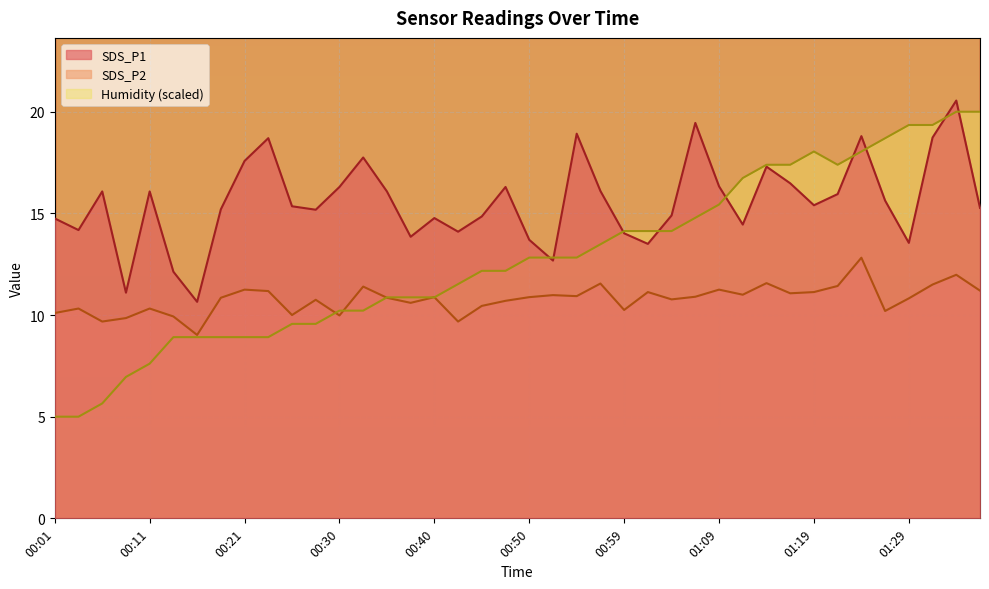

Reading left to right, extract all data points from this chart.

SDS_P1: 00:01=14.8	00:03=14.2	00:06=16.1	00:08=11.1	00:11=16.1	00:13=12.1	00:16=10.7	00:18=15.2	00:21=17.6	00:23=18.7	00:25=15.3	00:28=15.2	00:30=16.3	00:33=17.8	00:35=16.1	00:38=13.8	00:40=14.8	00:42=14.1	00:45=14.8	00:47=16.3	00:50=13.7	00:52=12.7	00:55=18.9	00:57=16.1	00:59=14.0	01:02=13.5	01:04=14.9	01:07=19.4	01:09=16.3	01:12=14.4	01:14=17.3	01:17=16.5	01:19=15.4	01:22=15.9	01:24=18.8	01:26=15.6	01:29=13.6	01:31=18.7	01:34=20.6	01:36=15.3
SDS_P2: 00:01=10.1	00:03=10.3	00:06=9.7	00:08=9.8	00:11=10.3	00:13=9.9	00:16=9.0	00:18=10.8	00:21=11.2	00:23=11.2	00:25=10.0	00:28=10.8	00:30=10.0	00:33=11.4	00:35=10.8	00:38=10.6	00:40=10.9	00:42=9.7	00:45=10.4	00:47=10.7	00:50=10.9	00:52=11.0	00:55=10.9	00:57=11.6	00:59=10.2	01:02=11.1	01:04=10.8	01:07=10.9	01:09=11.2	01:12=11.0	01:14=11.6	01:17=11.1	01:19=11.1	01:22=11.4	01:24=12.8	01:26=10.2	01:29=10.8	01:31=11.5	01:34=12.0	01:36=11.2
Humidity: 00:01=5.0	00:03=5.0	00:06=5.7	00:08=7.0	00:11=7.6	00:13=8.9	00:16=8.9	00:18=8.9	00:21=8.9	00:23=8.9	00:25=9.6	00:28=9.6	00:30=10.2	00:33=10.2	00:35=10.9	00:38=10.9	00:40=10.9	00:42=11.5	00:45=12.2	00:47=12.2	00:50=12.8	00:52=12.8	00:55=12.8	00:57=13.5	00:59=14.1	01:02=14.1	01:04=14.1	01:07=14.8	01:09=15.4	01:12=16.7	01:14=17.4	01:17=17.4	01:19=18.0	01:22=17.4	01:24=18.0	01:26=18.7	01:29=19.3	01:31=19.3	01:34=20.0	01:36=20.0